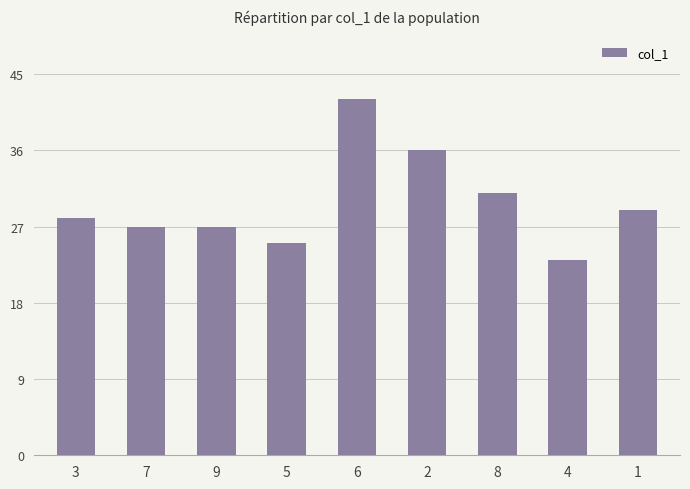

What is the smallest value displayed?

23